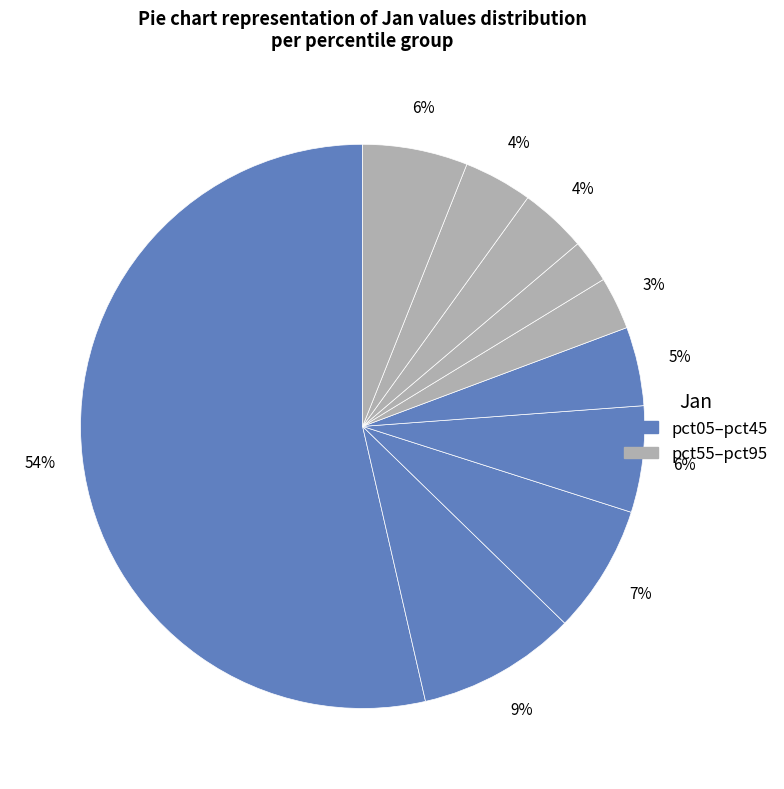

Which category has the smallest portion of the pie?

pct65